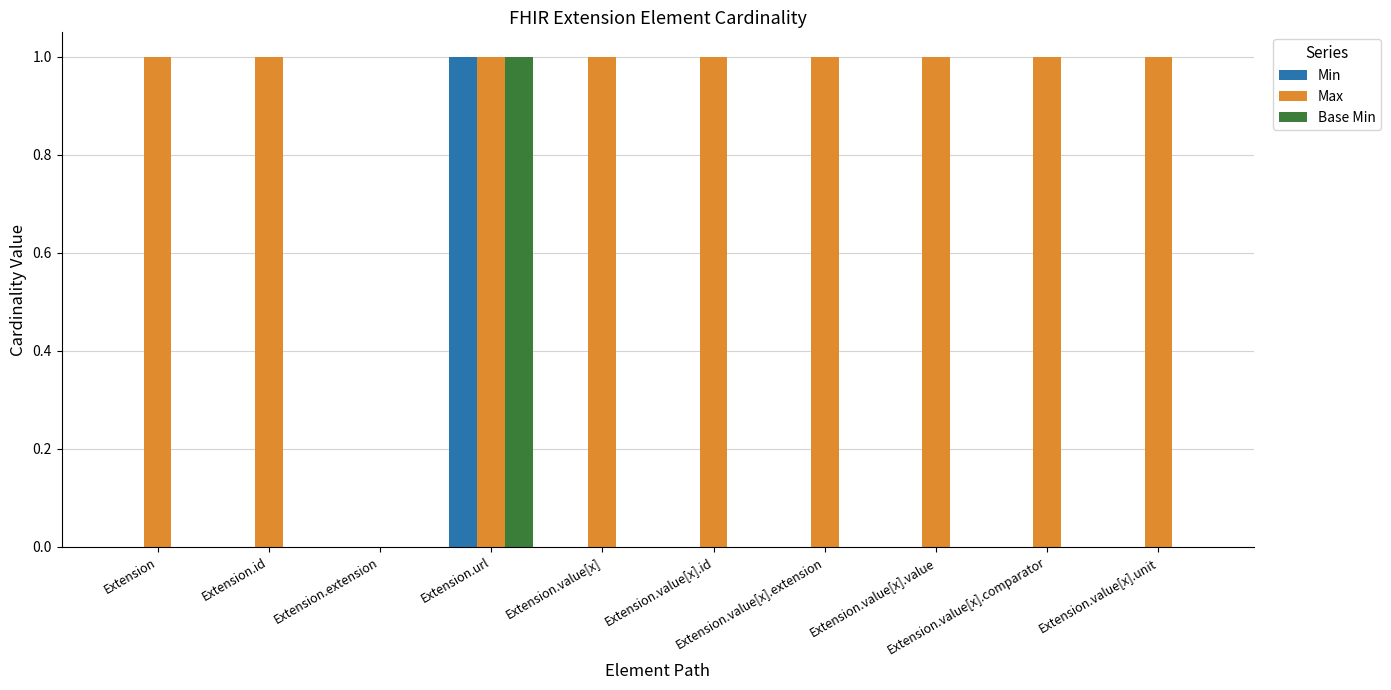

Which series has the largest total across all categories?

Max